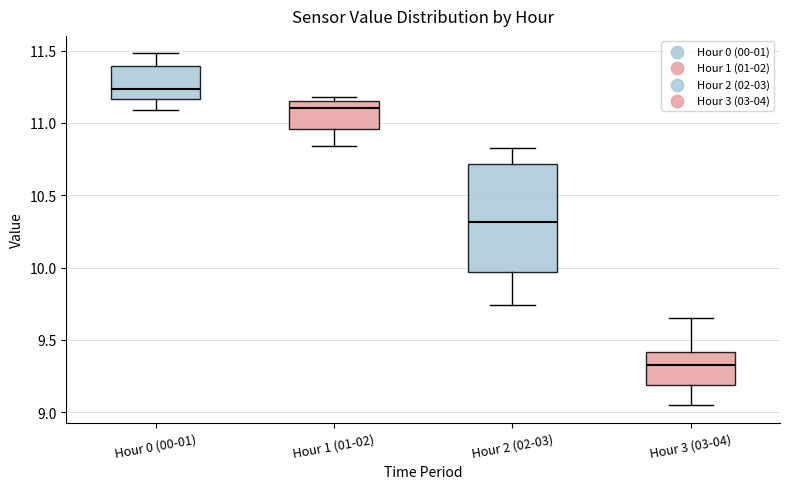

Where does the lower whisker of the box for Hour 2 (02-03) end on the y-axis? The values are not printed on the chart, so give them approximately, as read against the axis.

9.75